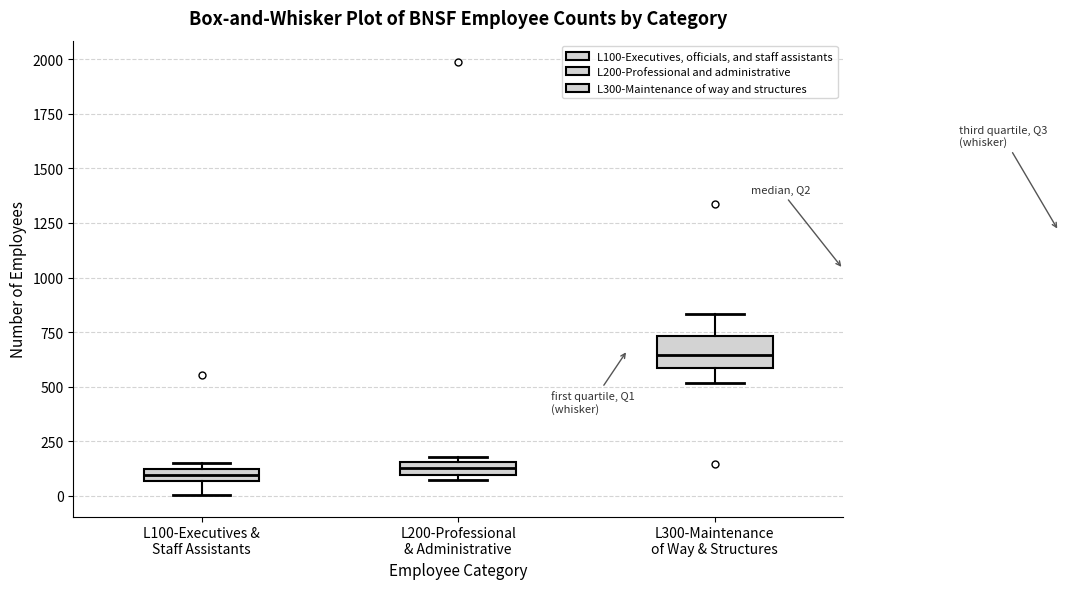

Where is the lower edge of the box for L200-Professional & Administrative on the y-axis? The values are not printed on the chart, so give them approximately, as read against the axis.

100